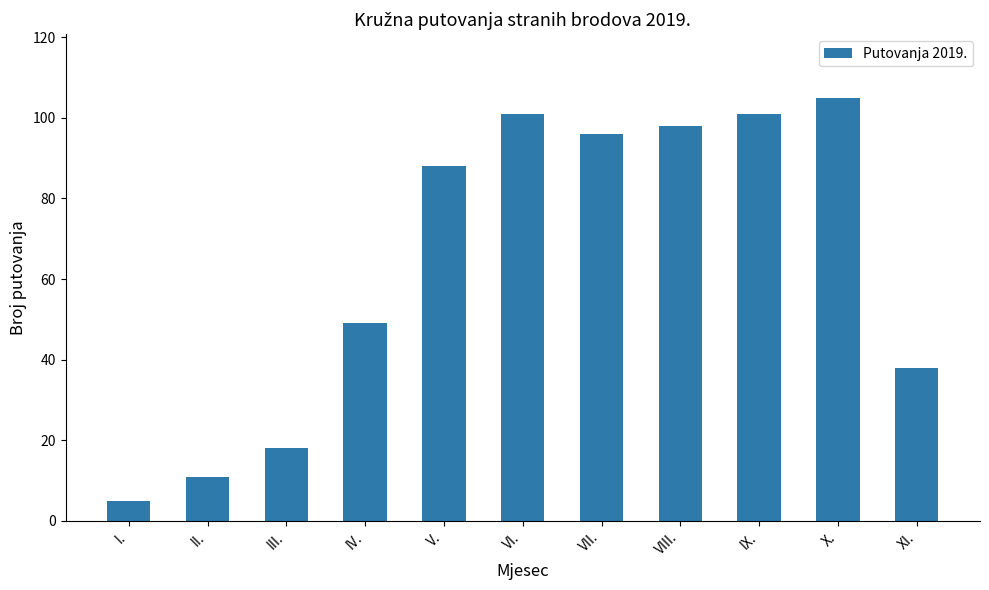

What is the value of the 6th bar from the left?

101